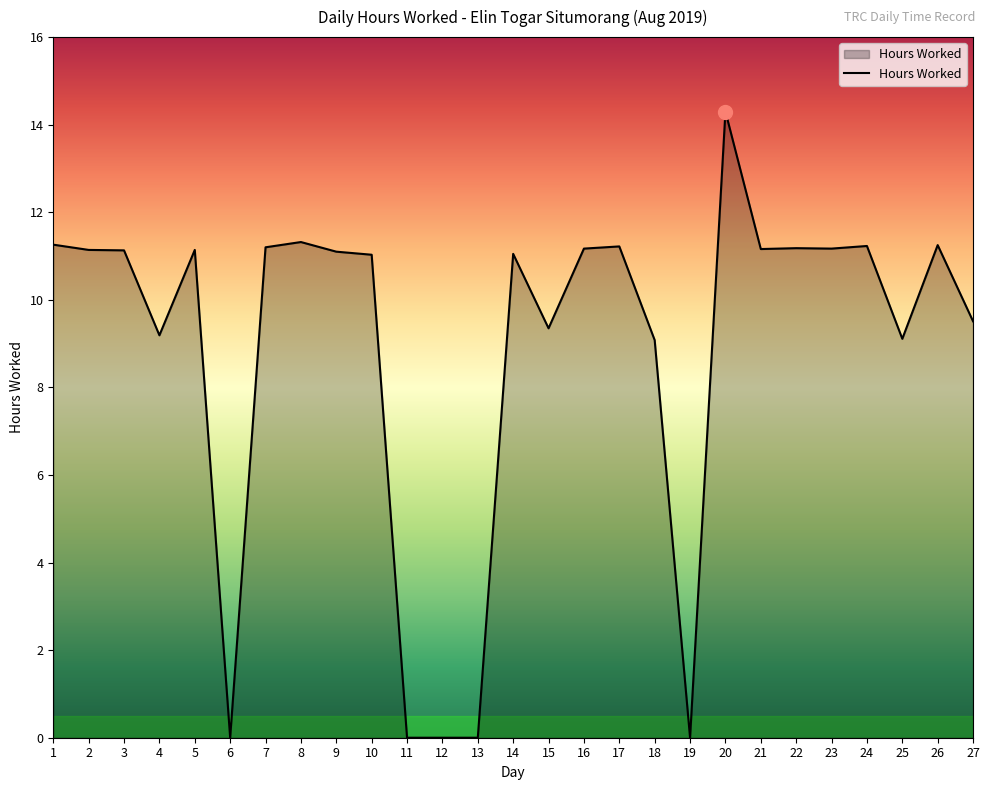

What is the maximum value shown in the chart?

14.3